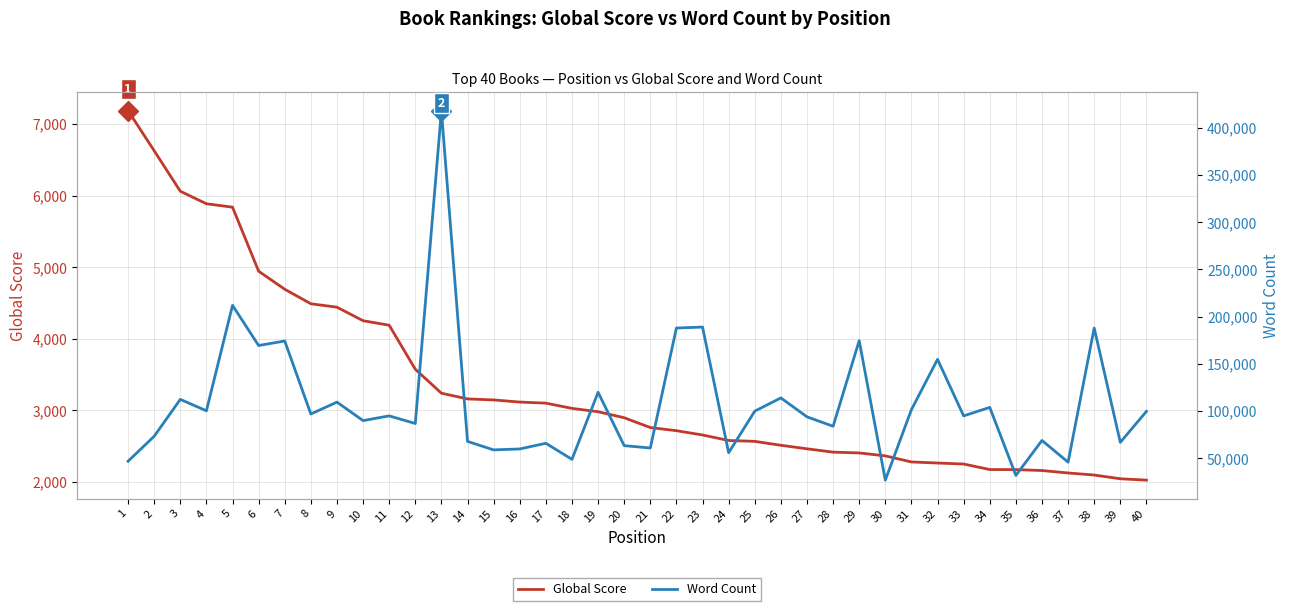

True or false: Word Count and Global Score cross at least once.

False